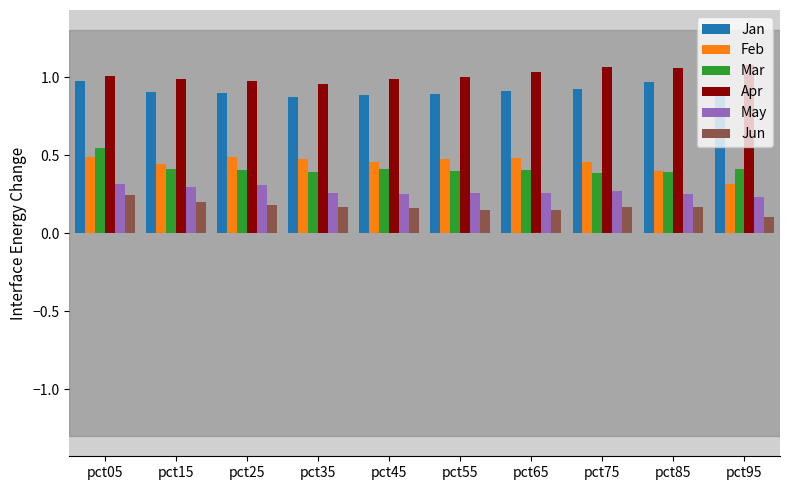

Is the value of Jun at pct65 greater than the value of Jan at pct95?

No